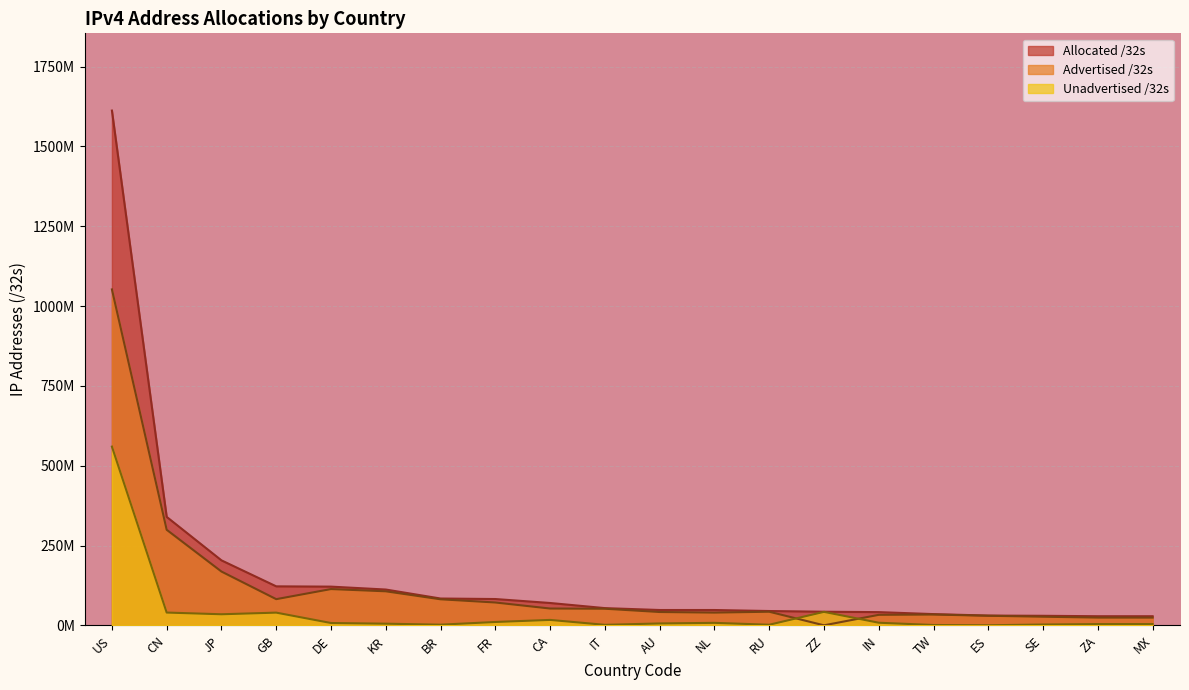

At which label is Advertised /32s closest to 526?

CN